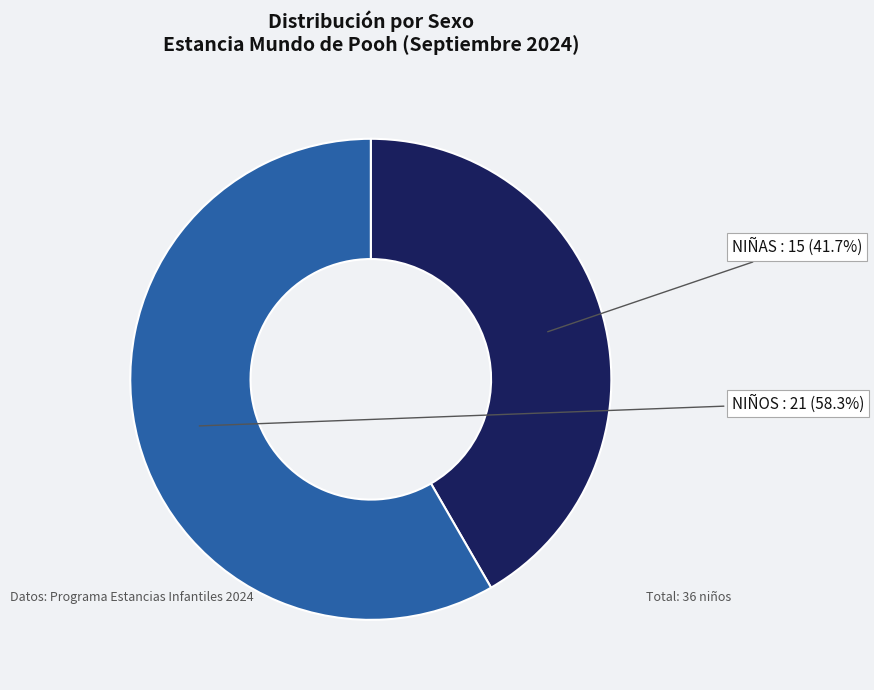

True or false: NIÑAS accounts for 29% of the total.

False